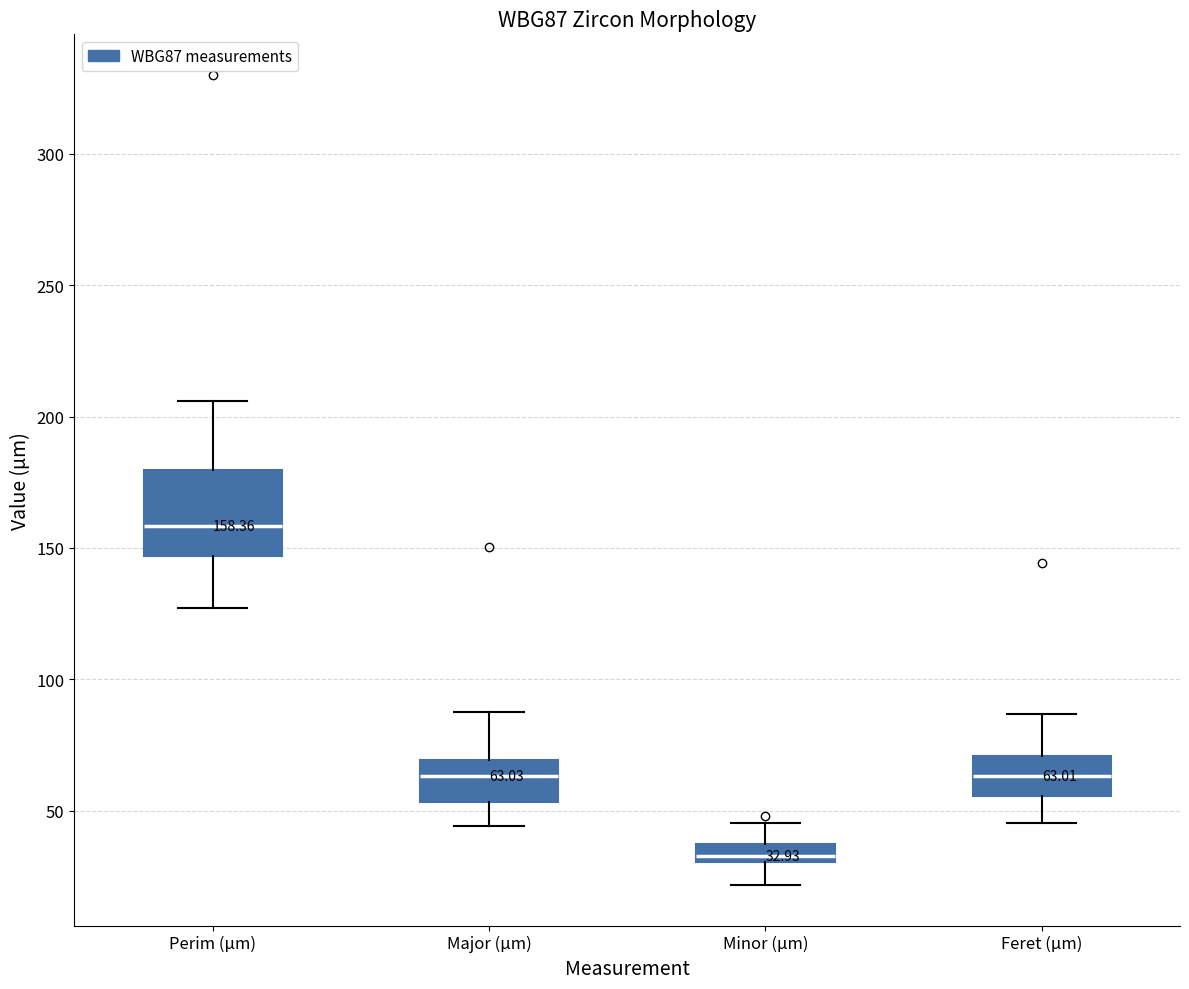

Which box is the tallest, from its lower edge to its upper edge?

Perim (µm)